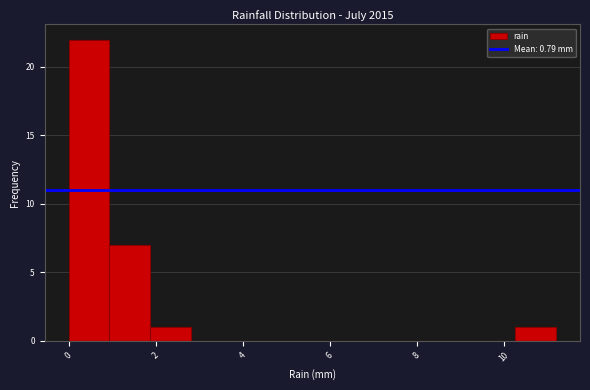

Reading left to right, list every bar in this chart as the range it spans on the x-axis followed by its height. Neither the bar edges nor the heights are printed on the chart, so give them approximately, as read against the axes.

0.0 to 1.0: 22
1.0 to 1.8: 7
1.8 to 2.8: 1
2.8 to 3.8: 0
3.8 to 4.6: 0
4.6 to 5.6: 0
5.6 to 6.6: 0
6.6 to 7.4: 0
7.4 to 8.4: 0
8.4 to 9.4: 0
9.4 to 10.2: 0
10.2 to 11.2: 1